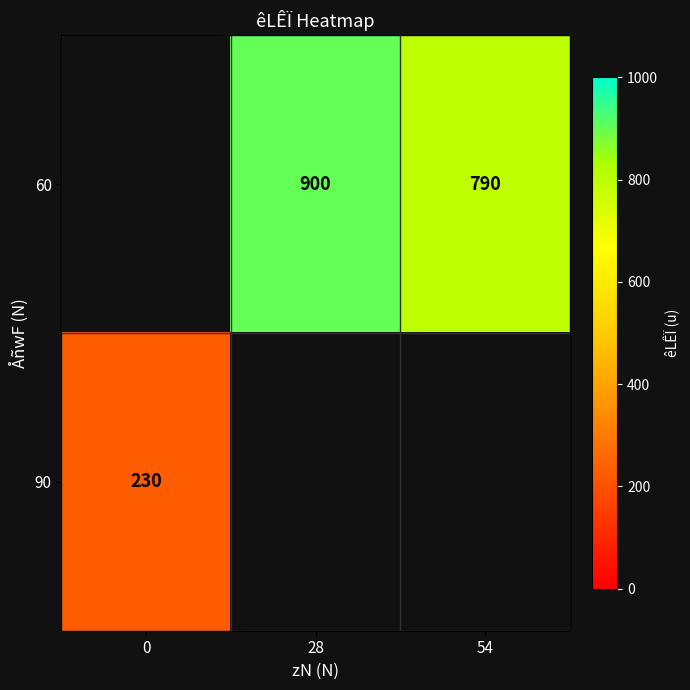

The 60 series shows 1226 at 54. True or false?

False